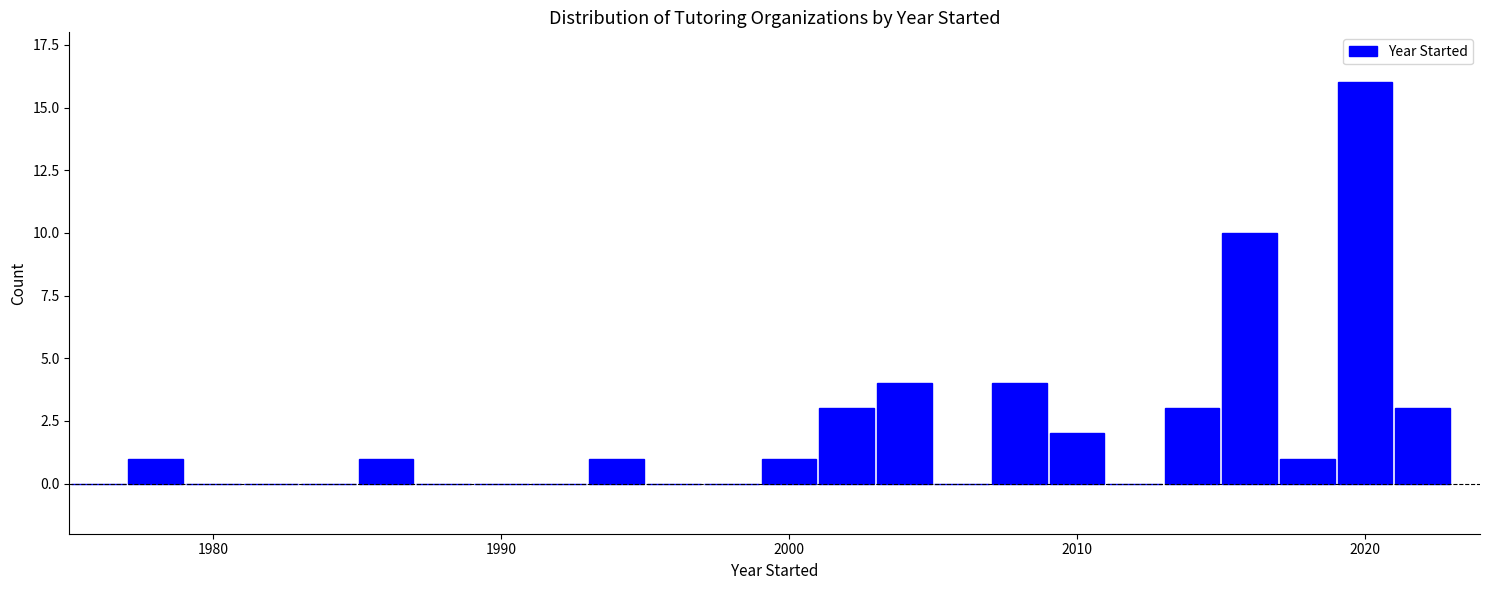

Around what value on the x-axis is the tallest bar? Give the approximate position of its centre, as read against the axis.

2020